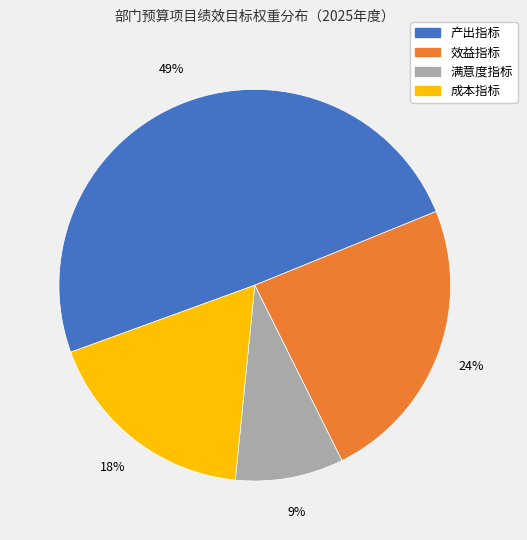

To the nearest percent, what is the difference between the 满意度指标 and 产出指标 slice percentages?

40%